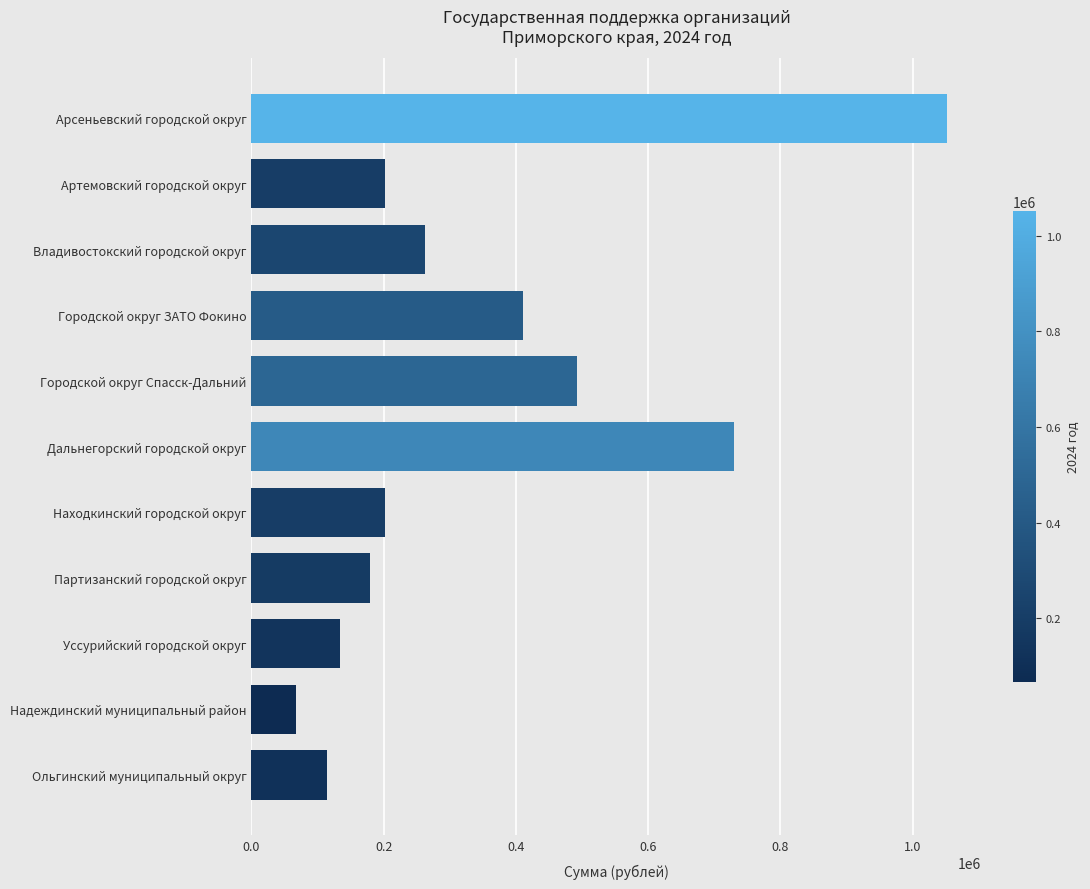

What is the change in value from Арсеньевский городской округ to Надеждинский муниципальный район?

-984201.8